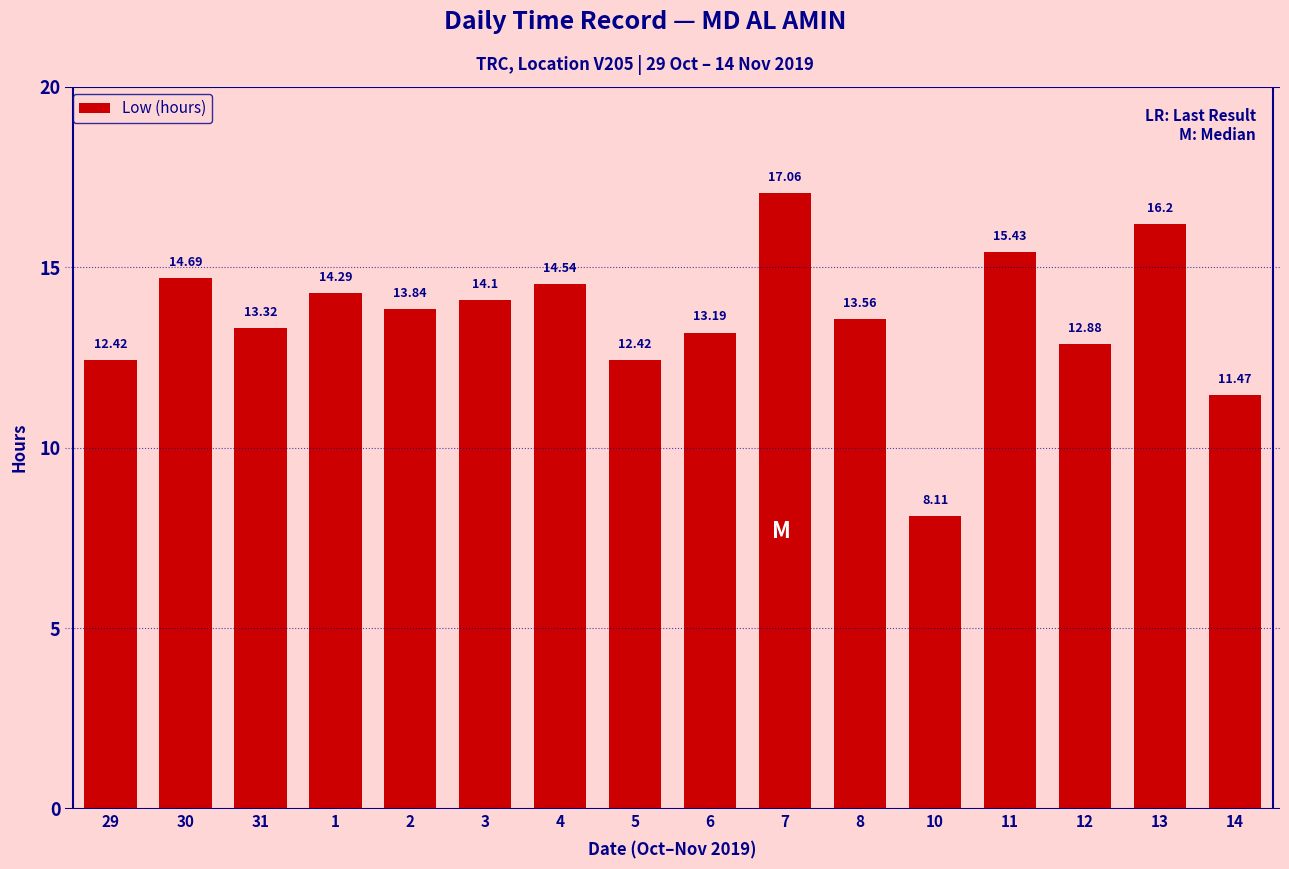

What position from the right is 11?

4